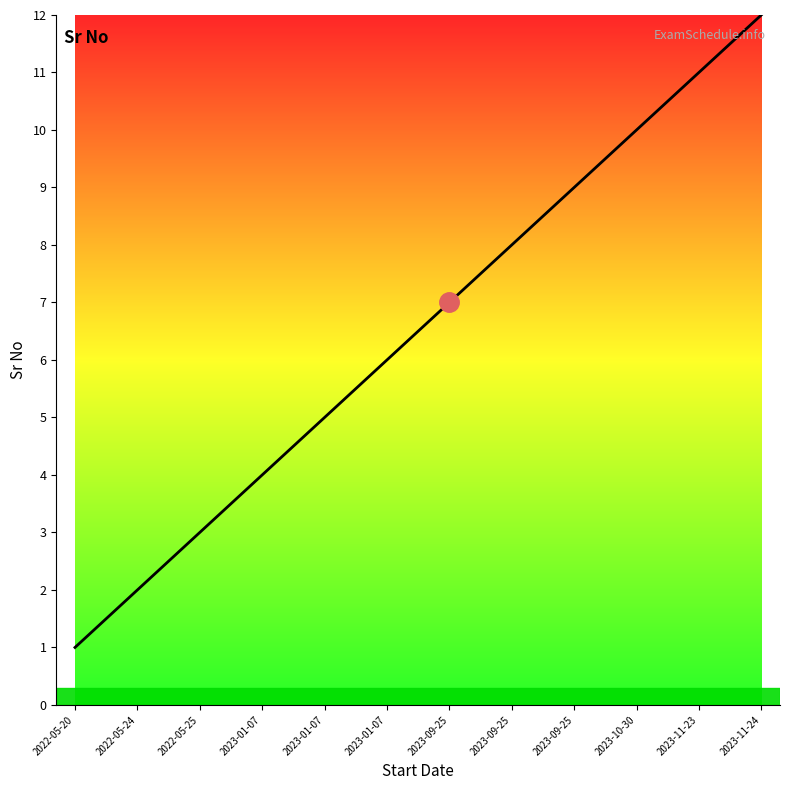

Is it true that the value at 2023-01-07 is 7?

False